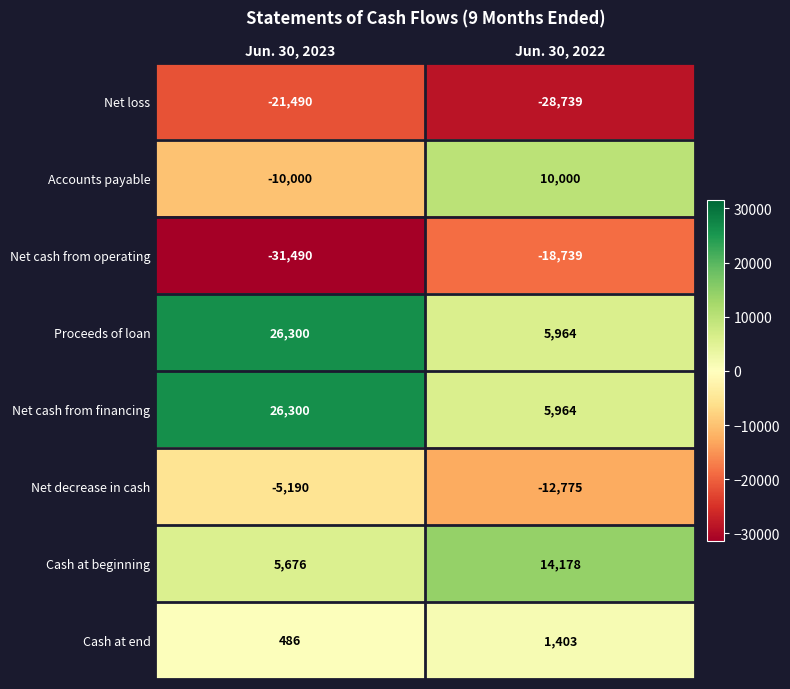

True or false: Net decrease in cash has a value of -12775 at Jun. 30, 2022.

True